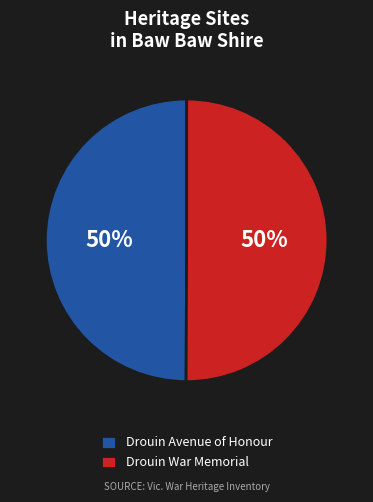

Is the sum of Drouin Avenue of Honour and Drouin War Memorial greater than half?

Yes